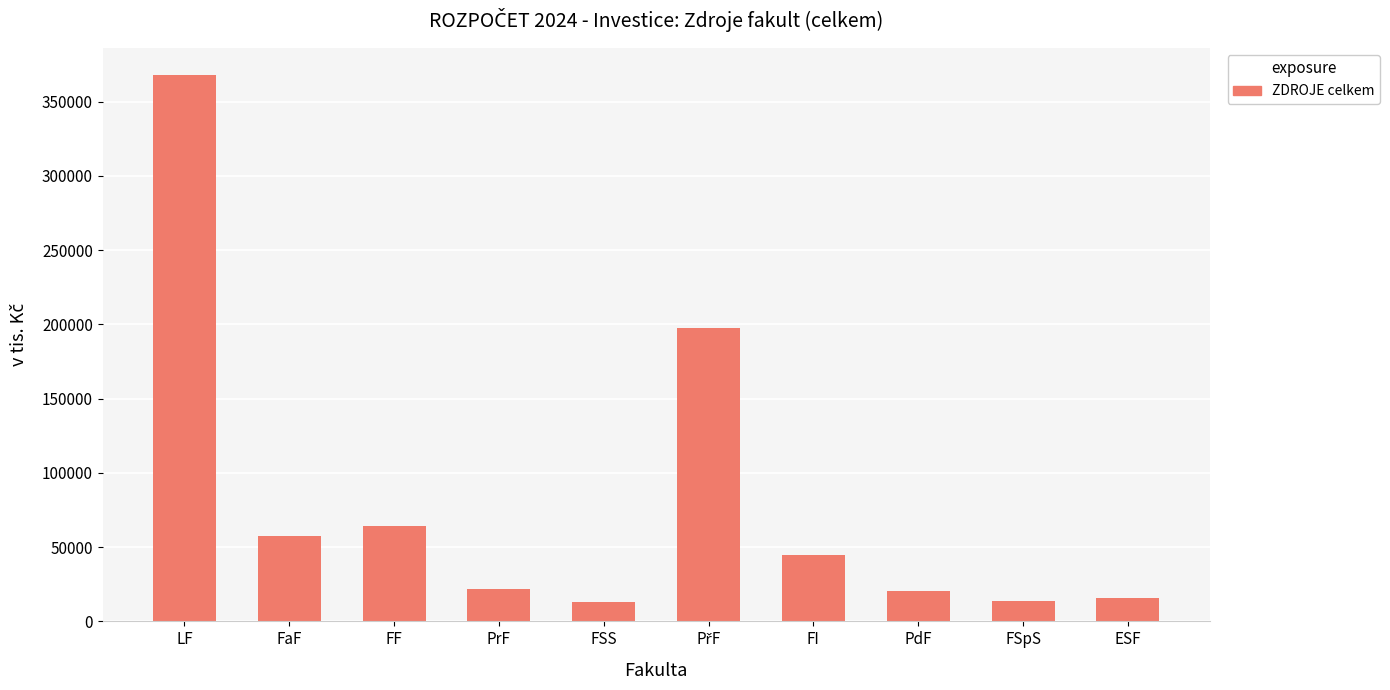

What position from the left is ESF?

10